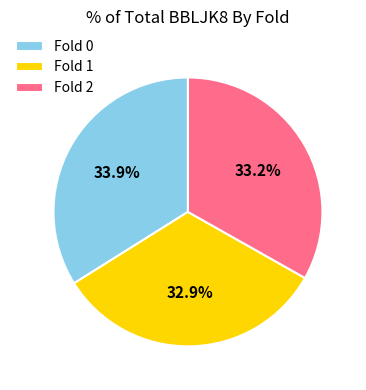

What percentage do Fold 0 and Fold 2 together represent?

67.1%